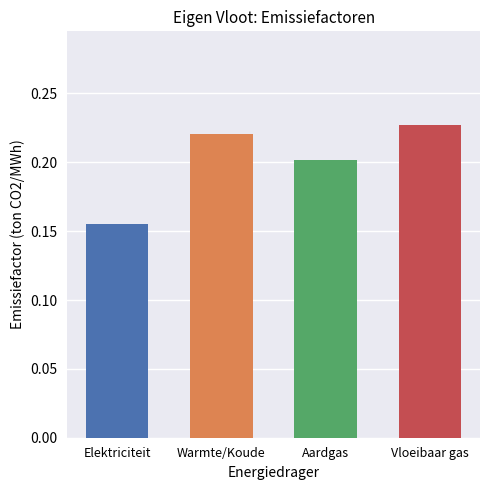

At which category does the chart reach its peak across all series?

Vloeibaar gas